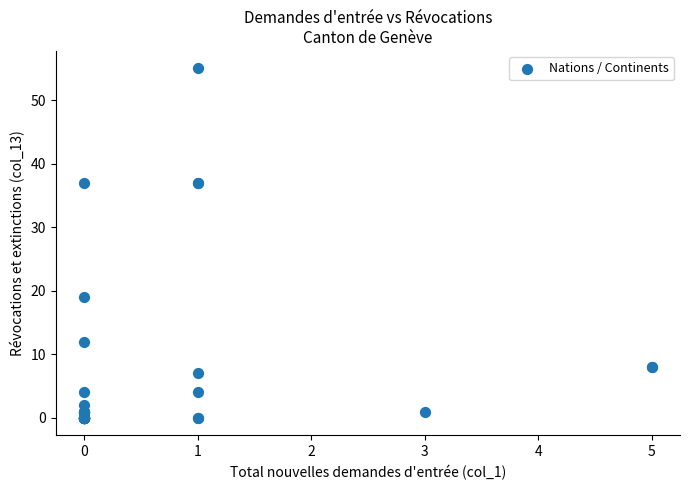

What Y value in the scatter plot is closest to 27?

19